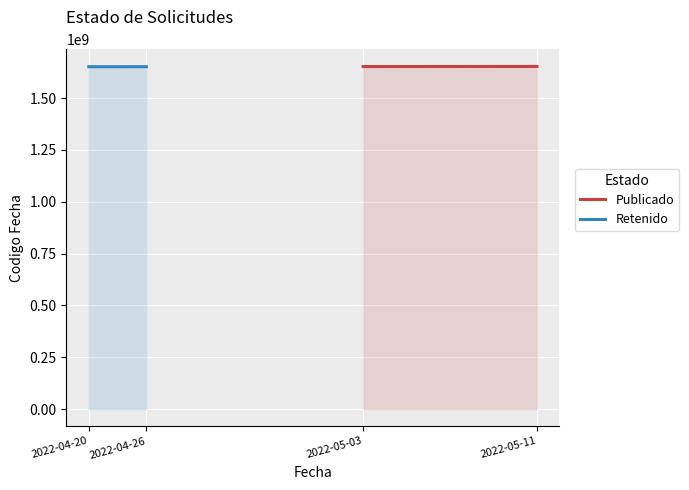

Count the number of categories in the chart.

4